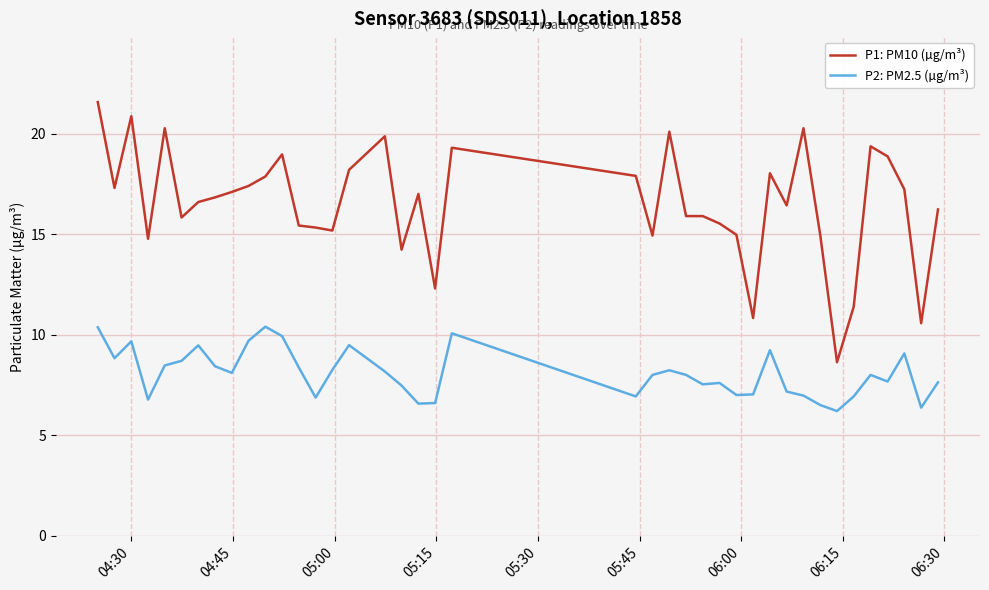

True or false: P2: PM2.5 (µg/m³) and P1: PM10 (µg/m³) intersect in this chart.

False